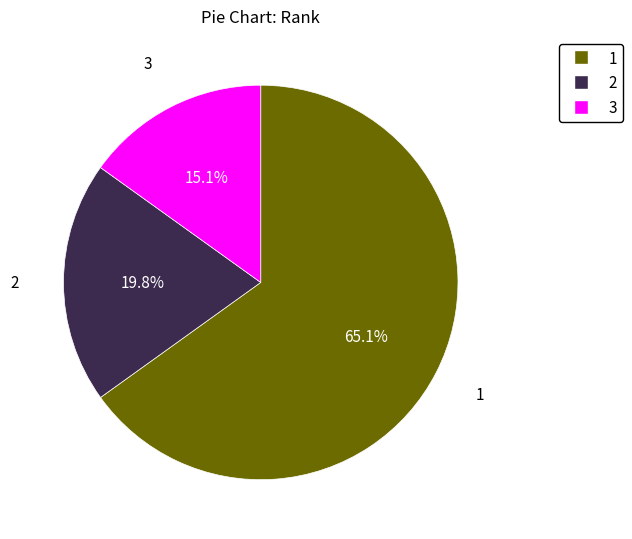

What percentage do 3 and 2 together represent?

34.9%